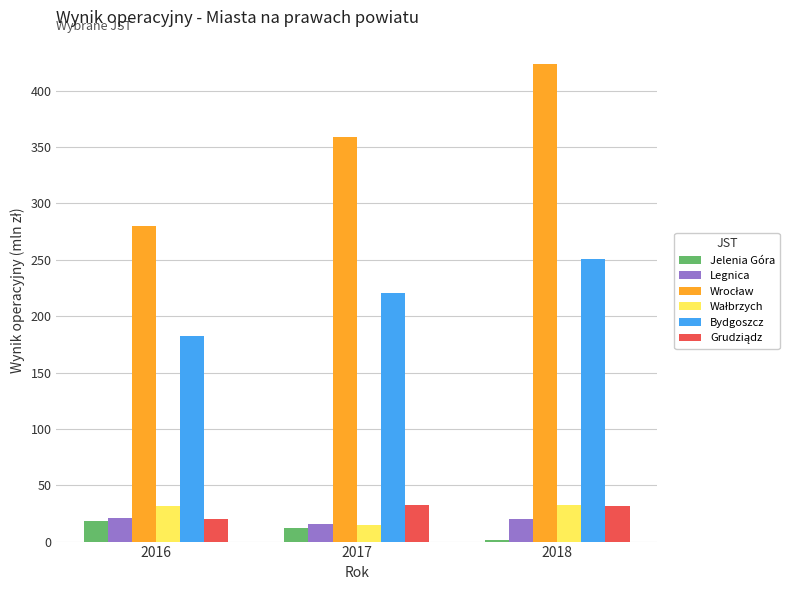

At which label does Bydgoszcz reach its peak?

2018